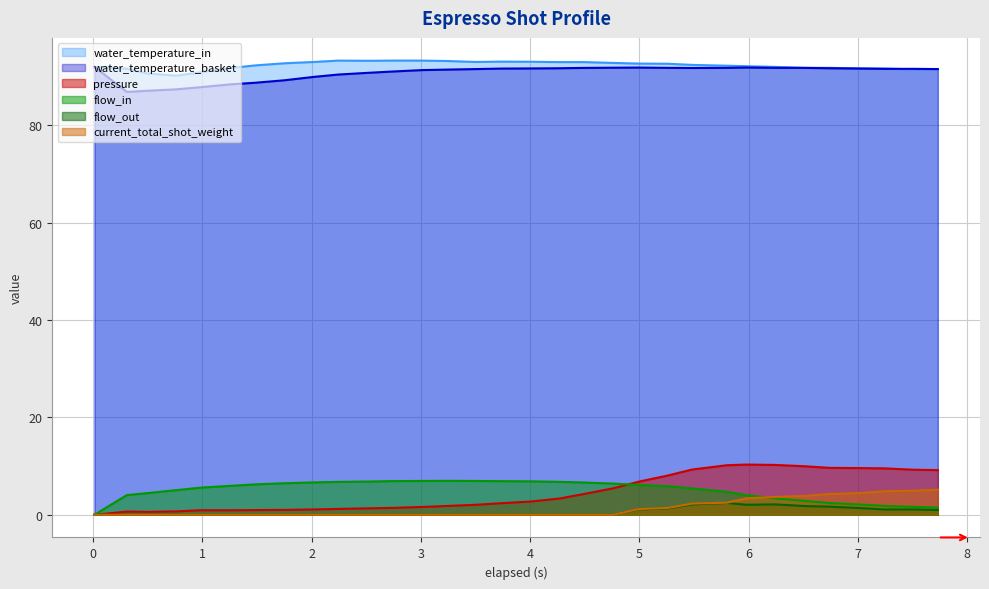

What position from the right is 4.99?

12